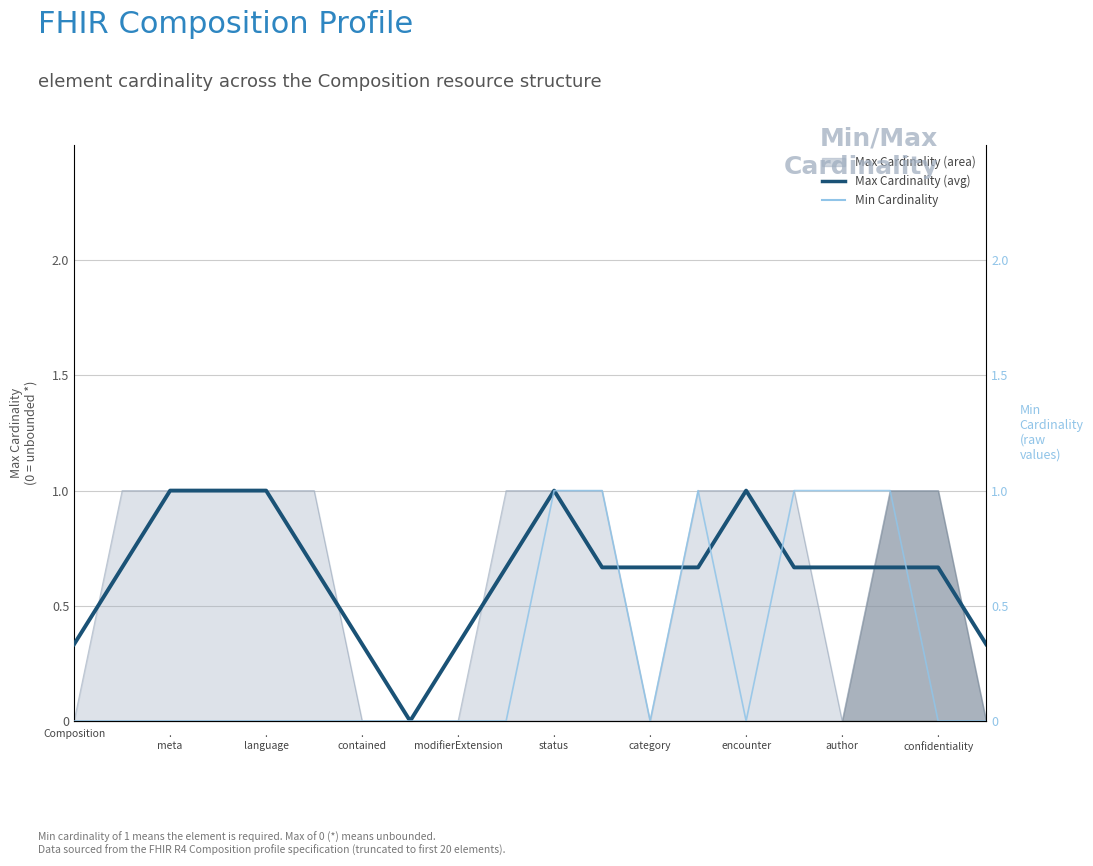

How many interior local valleys does the Max Cardinality (avg) series have?

1